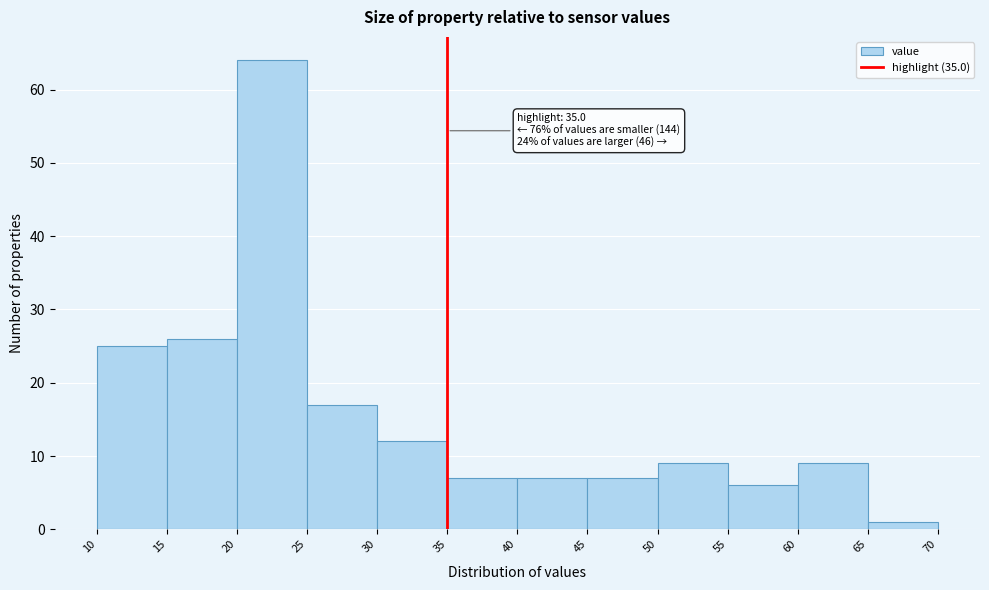

Which range on the x-axis has the tallest bar?

20 to 25